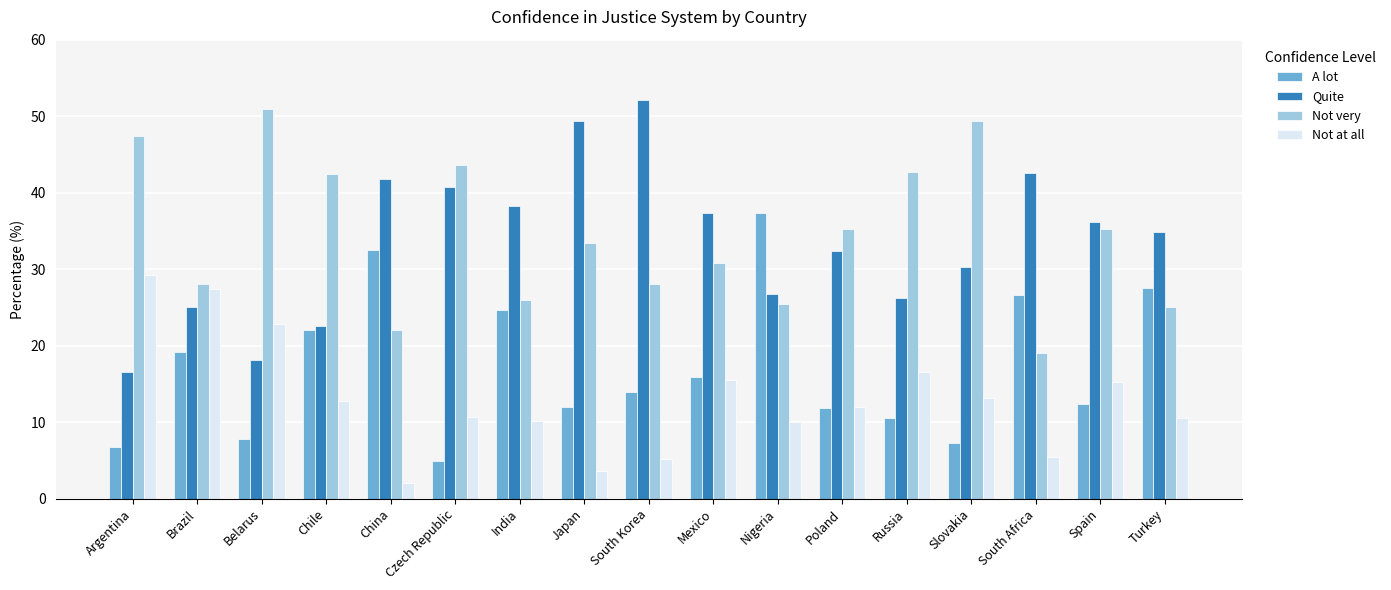

The Not at all series shows 3.5 at Spain. True or false?

False